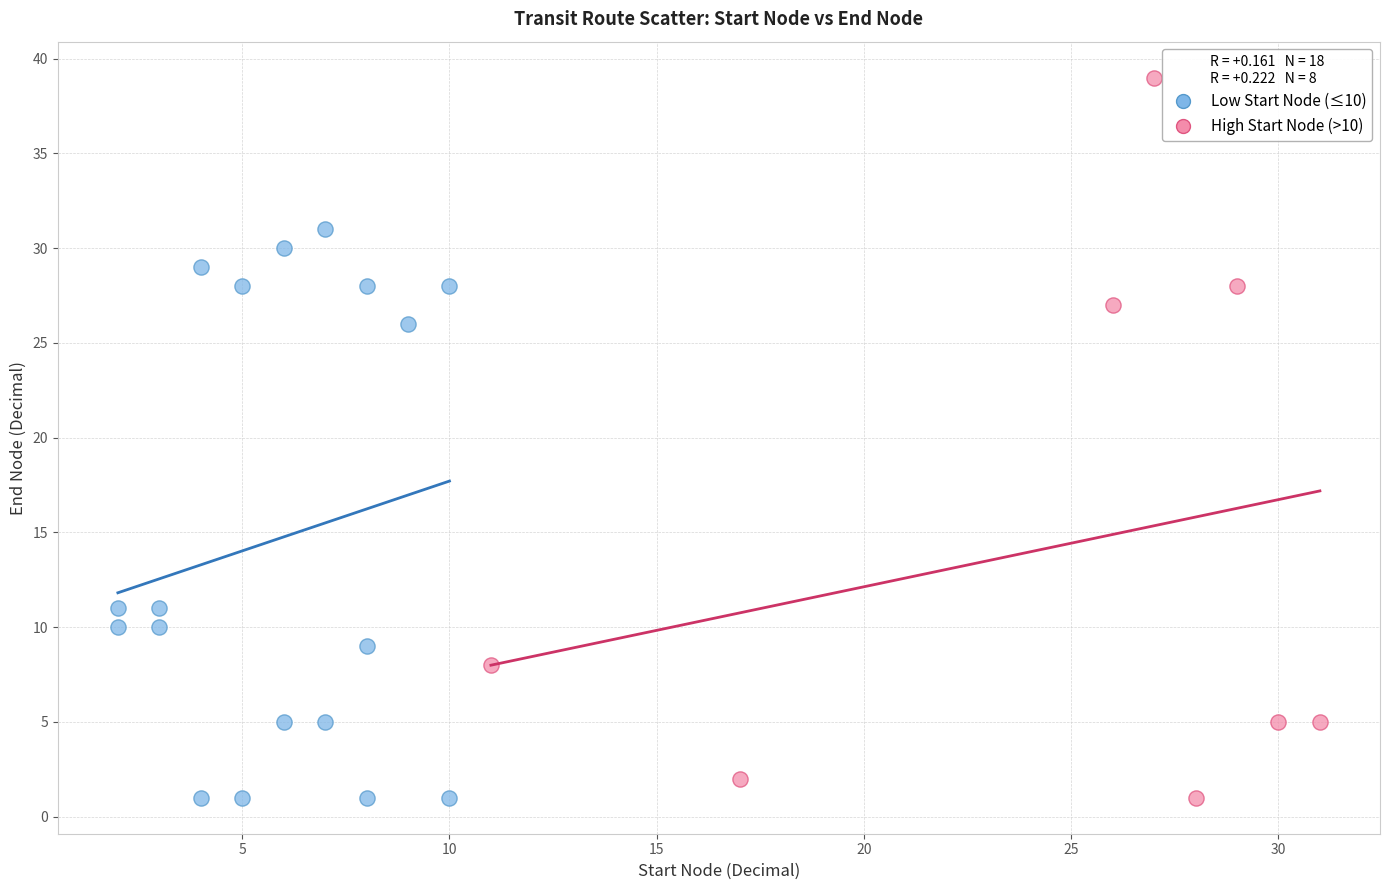

Which series reaches the maximum Y coordinate?

High Start Node (>10)